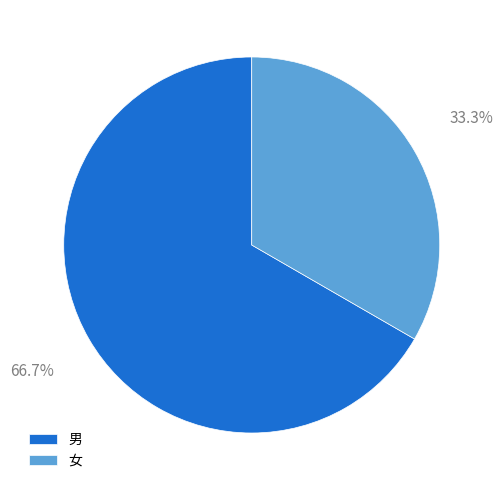

Combined, do 男 and 女 account for over 50%?

Yes